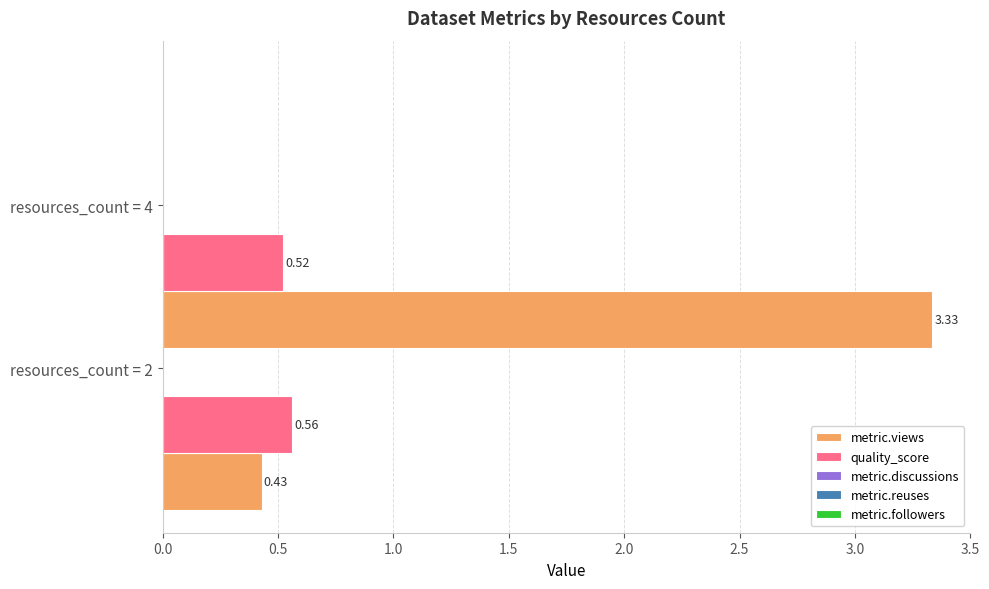

Which series has the widest spread of values?

metric.views